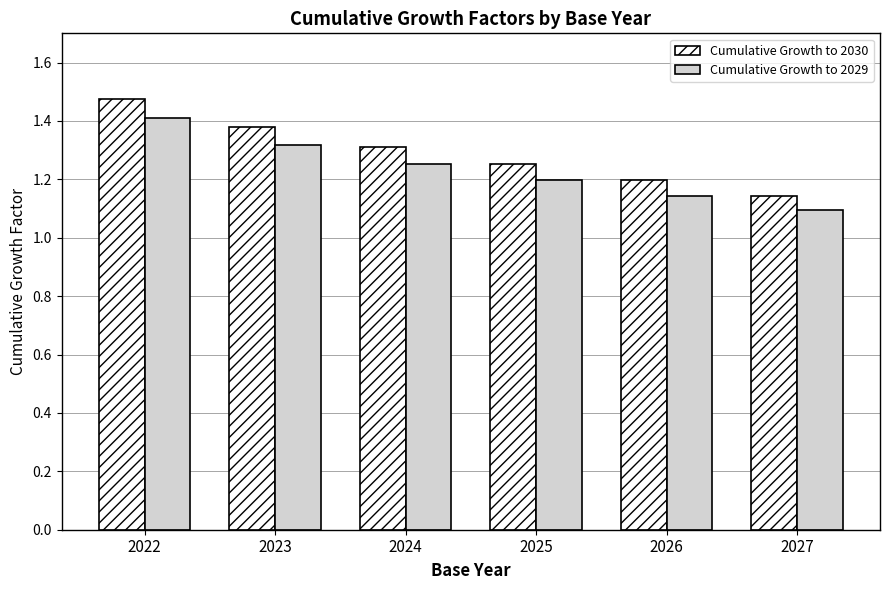

What is the difference between the highest and lowest values at 2027?

0.1